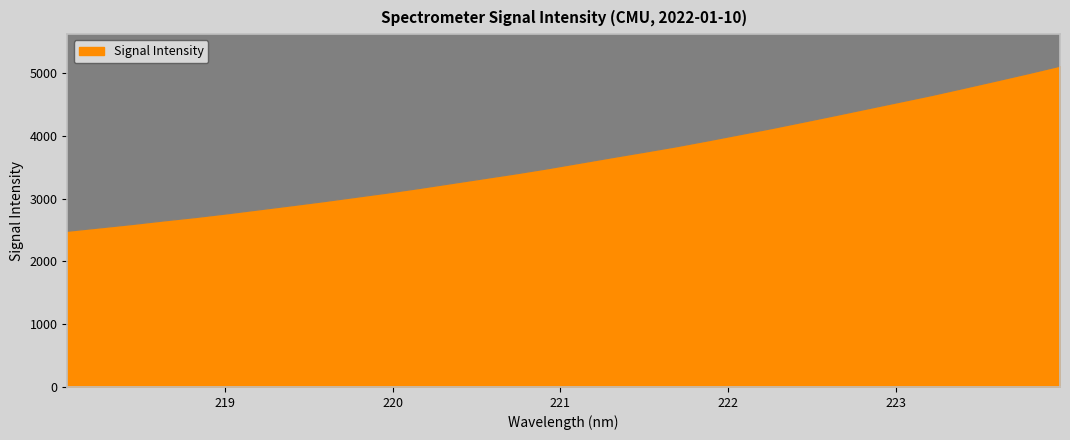

What is the difference between the second highest and minimum values?

2507.8